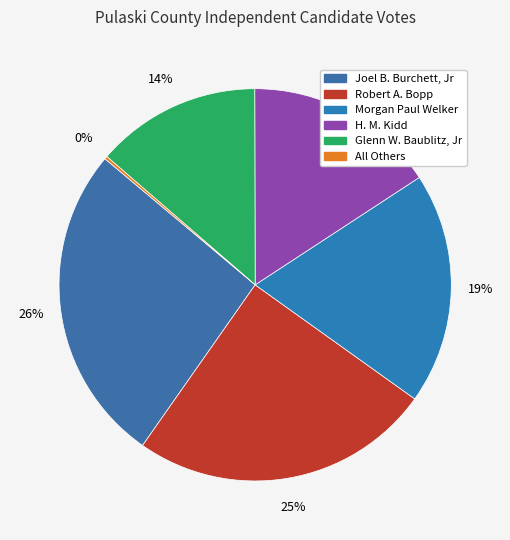

To the nearest percent, what is the difference between the largest and smallest slice percentages?

26%